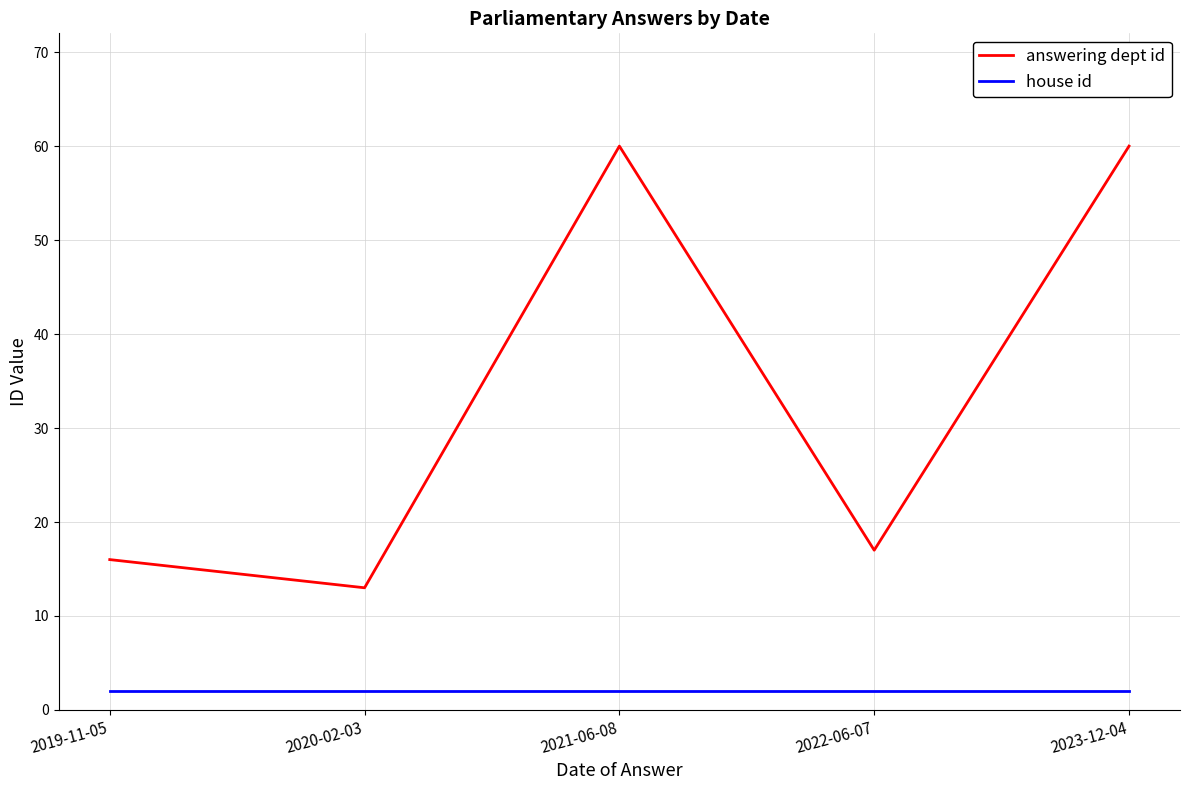

Which series has the widest spread of values?

answering dept id